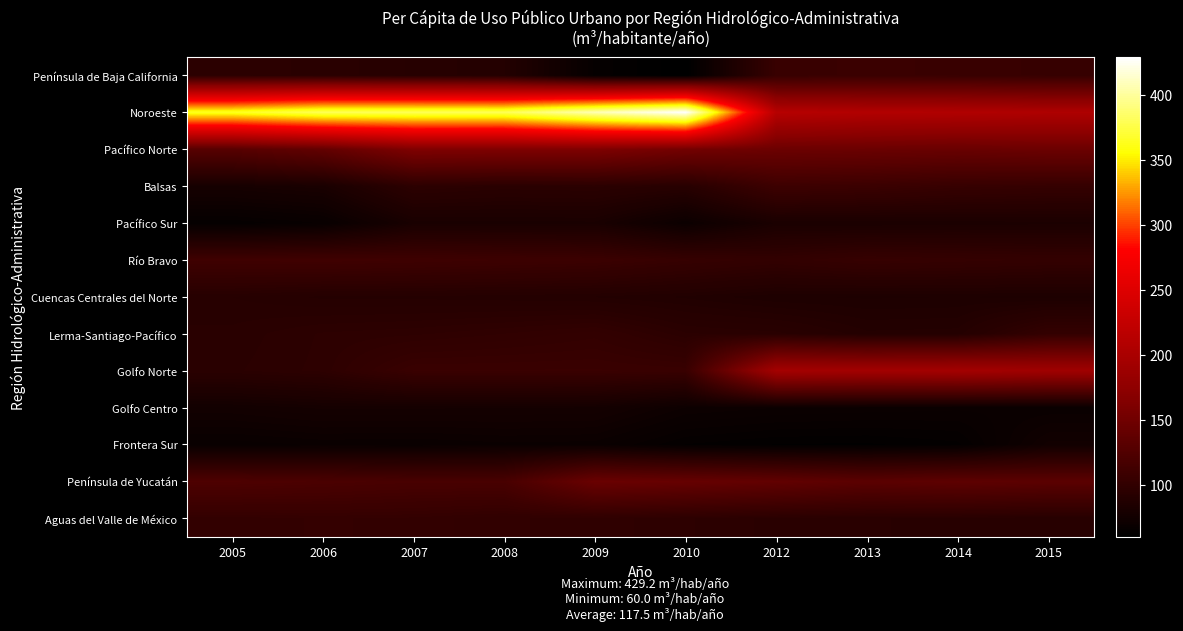

Which series changed the most between 2005 and 2010?

Noroeste